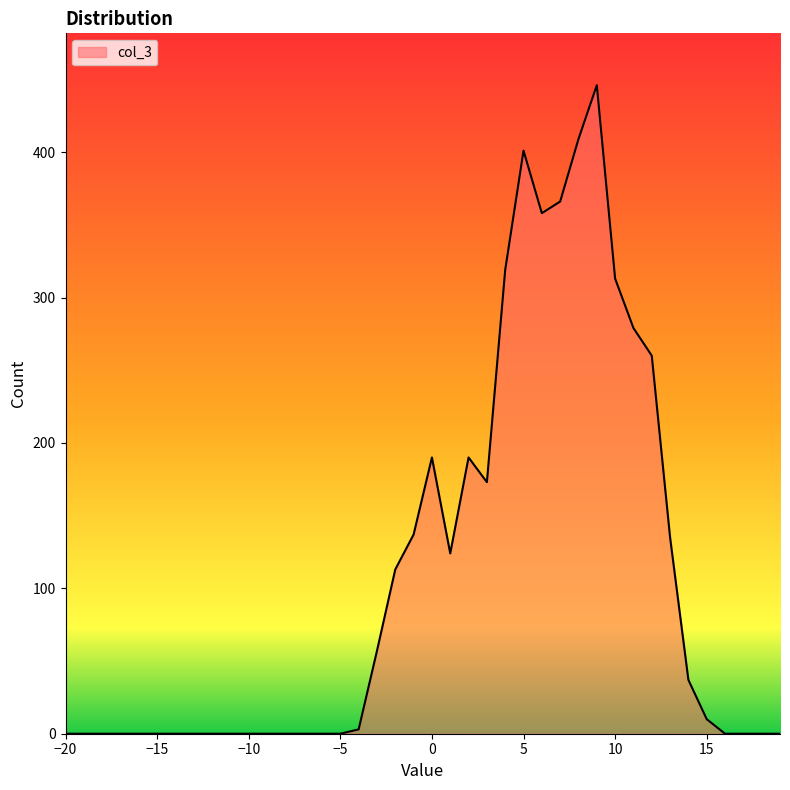

What is the difference between the second highest and second lowest values?

409